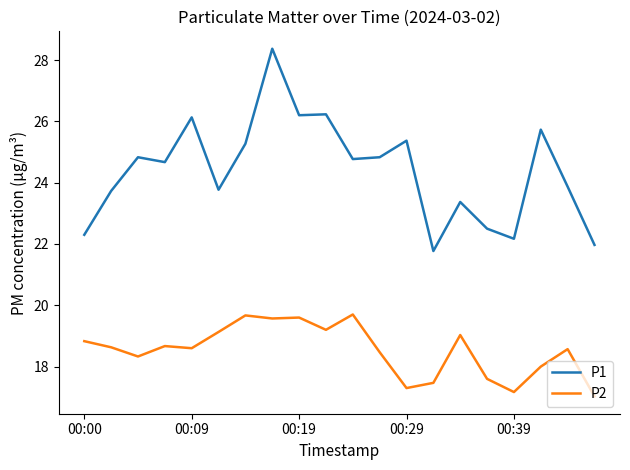

True or false: P1 and P2 cross at least once.

False